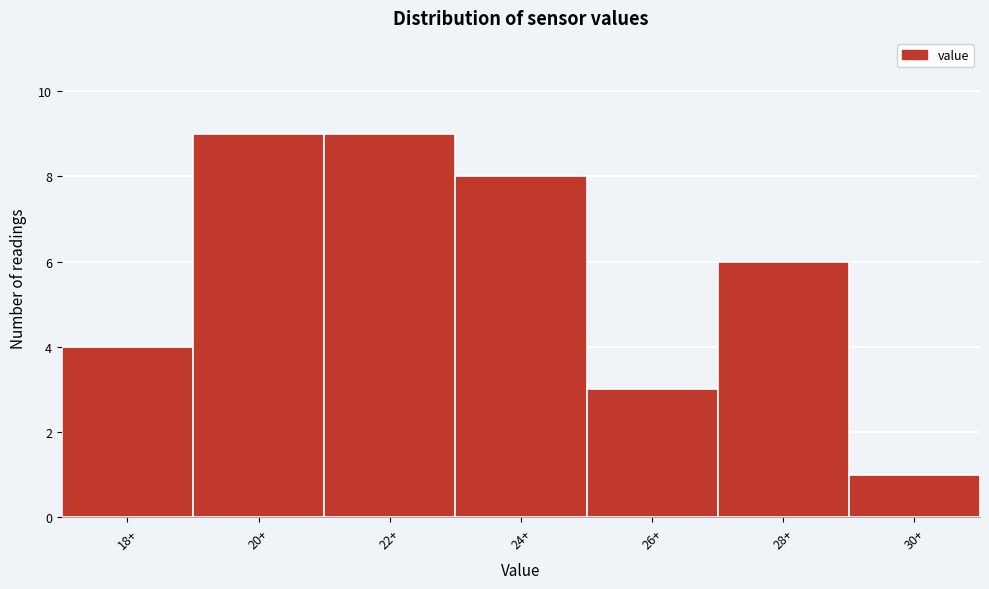

Reading right to left, list all the values displayed in this chart.

1	6	3	8	9	9	4